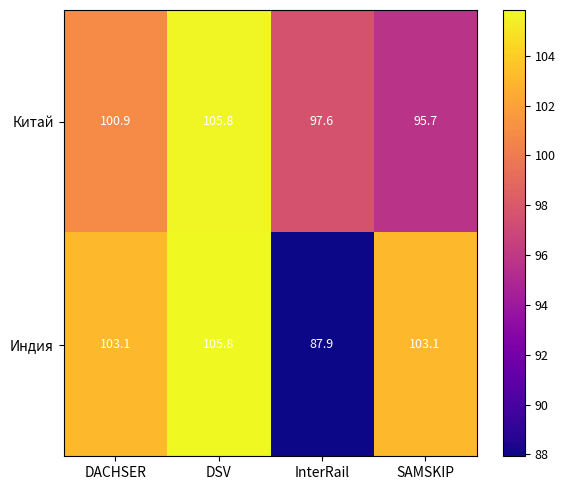

What is the sum of the Индия values at InterRail and DSV?

193.7